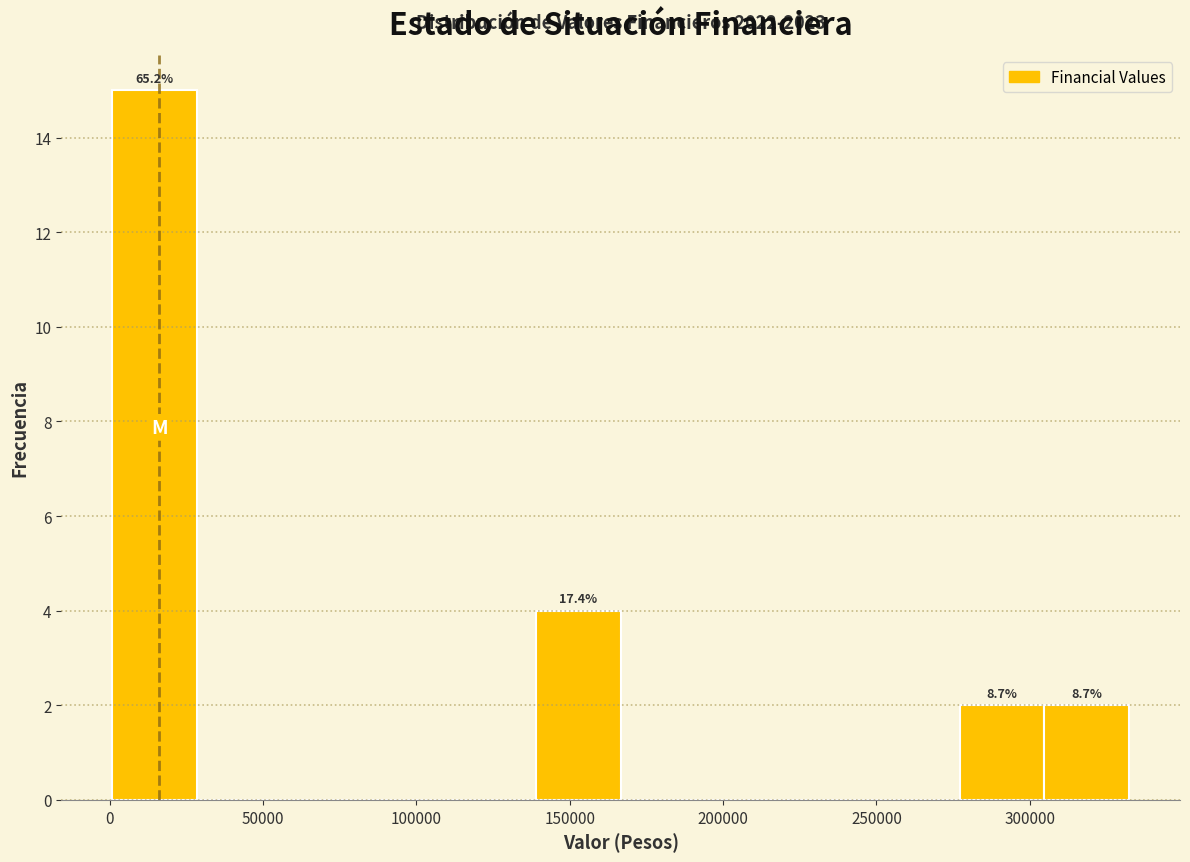

Over which range of the x-axis is the bar tallest?

0 to 30000